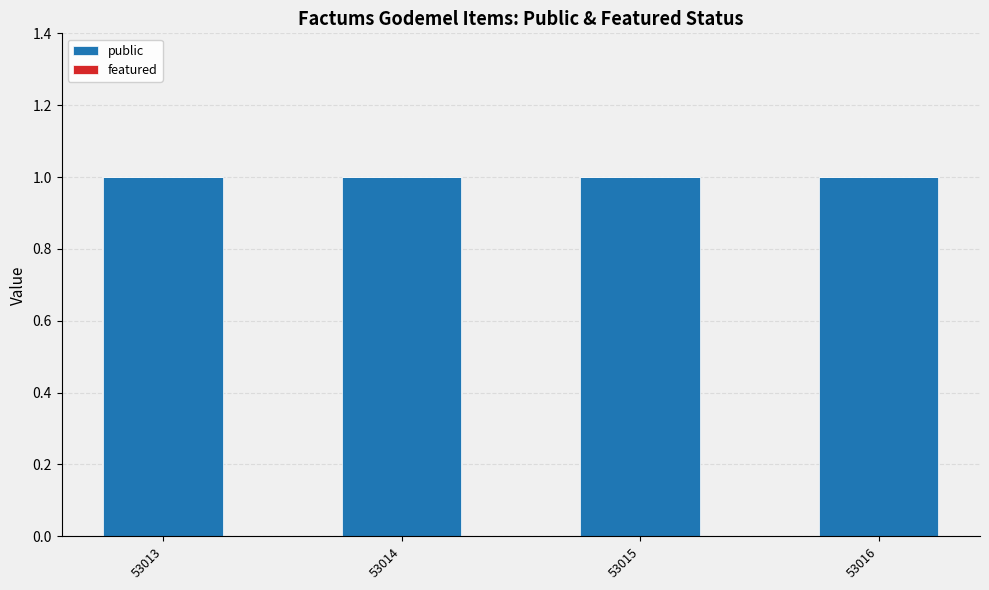

List the series in order of their peak value, highest first.

public, featured